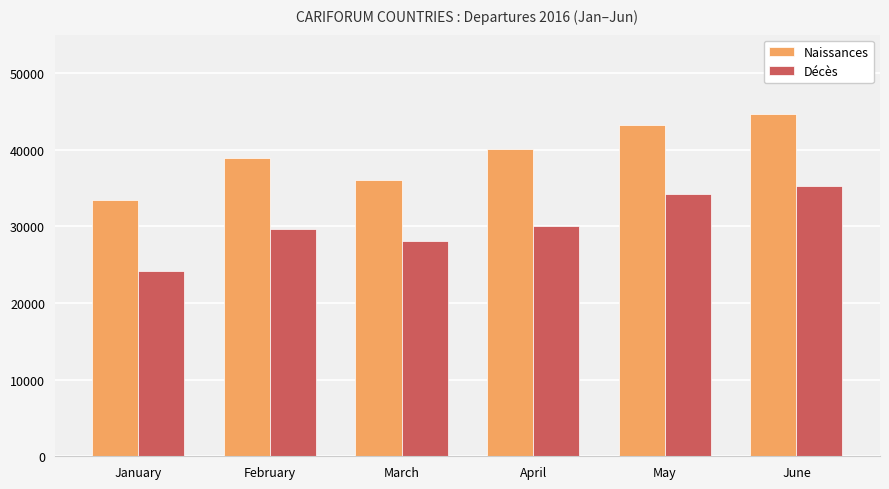

How many Naissances values are between 36087 and 43198?

4